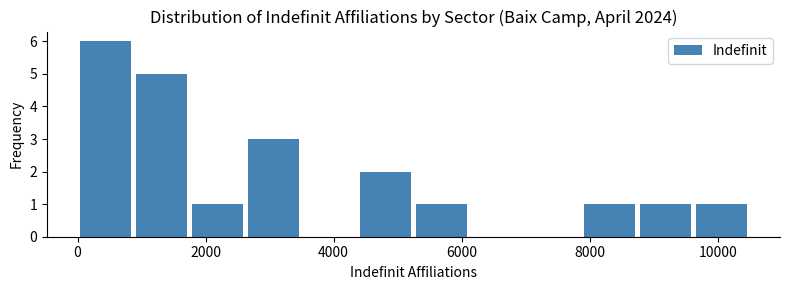

Reading left to right, transcribe this chart: for each bar, give the range it covers on the x-axis and its height. Neither the bar edges nor the heights are printed on the chart, so give them approximately, as read against the axes.

0 to 800: 6
800 to 1800: 5
1800 to 2600: 1
2600 to 3400: 3
3400 to 4400: 0
4400 to 5200: 2
5200 to 6200: 1
6200 to 7000: 0
7000 to 7800: 0
7800 to 8800: 1
8800 to 9600: 1
9600 to 10400: 1